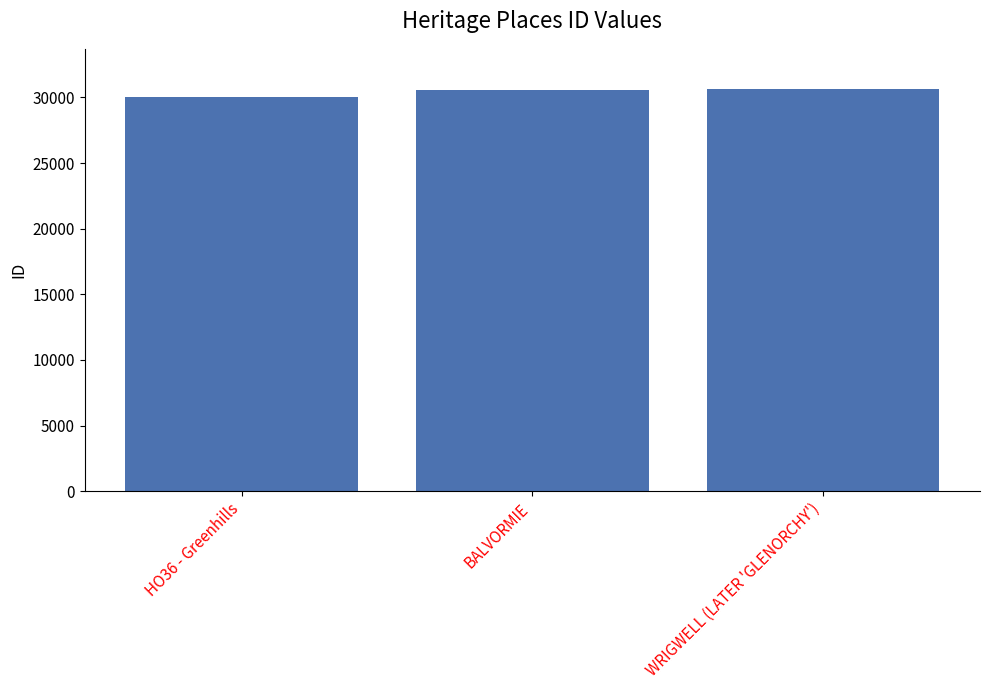

Read the value at BALVORMIE.

30556